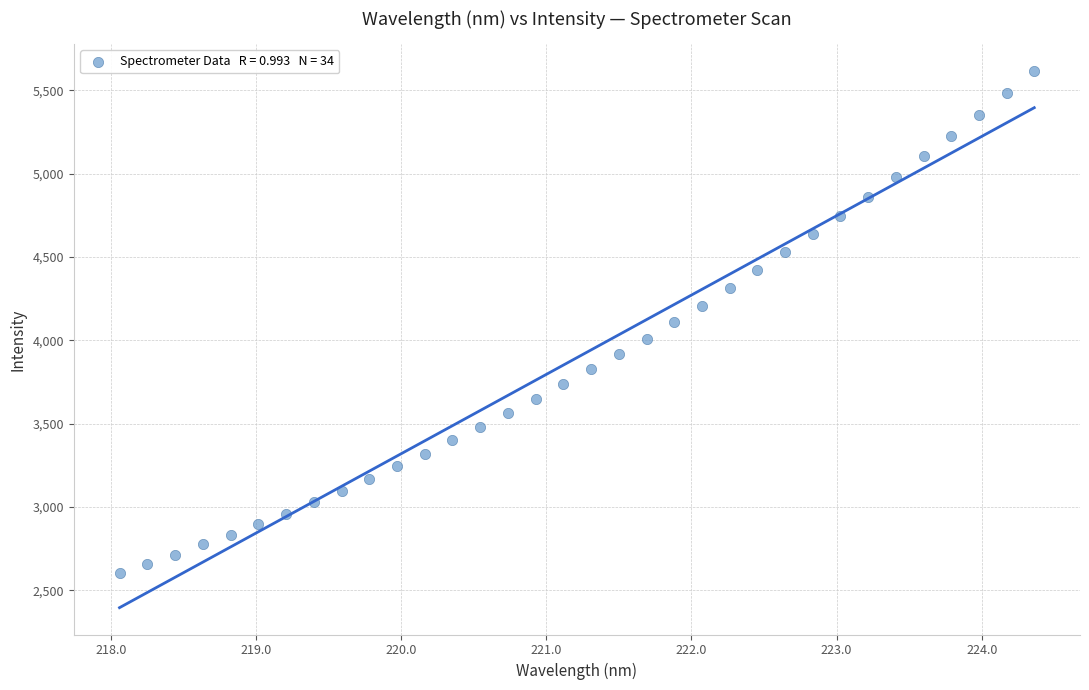

What is the range of X values (max minus min)?

6.3